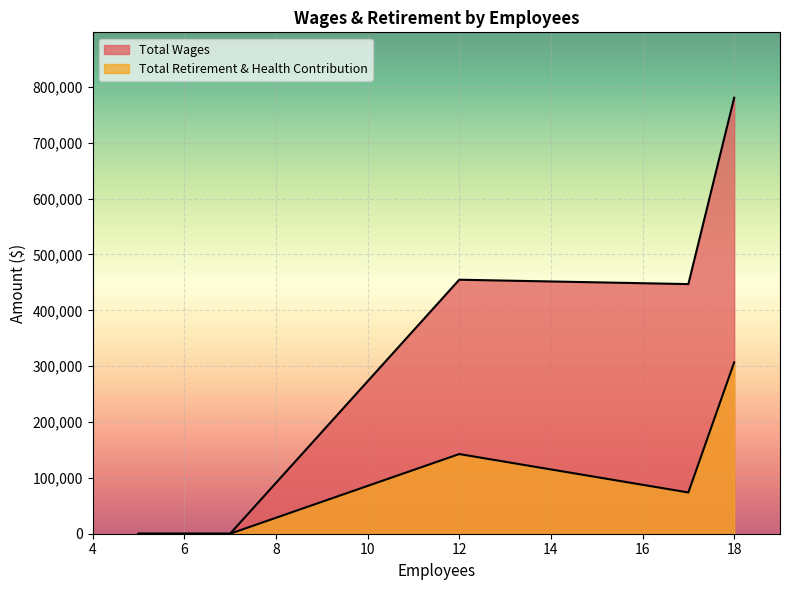

Does the chart display data point markers on the line(s)?

No